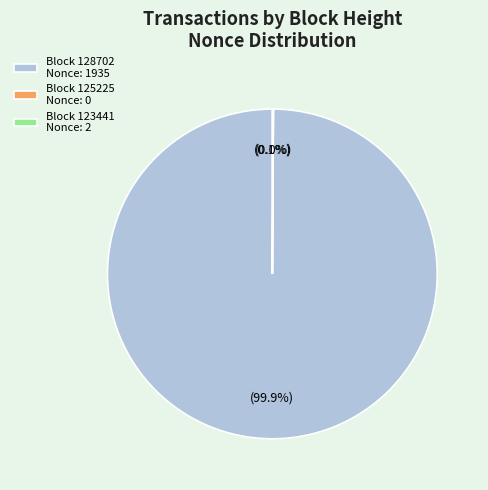

Is the sum of 125225 and 128702 greater than half?

Yes